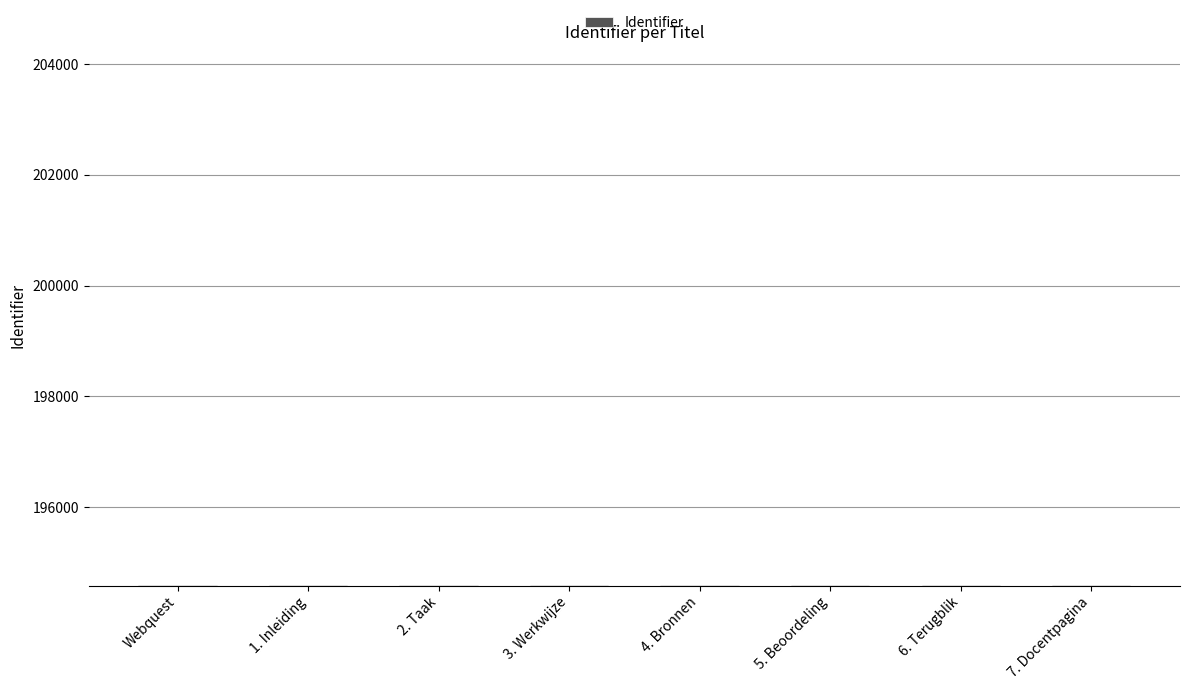

What is the greatest value displayed?

194596